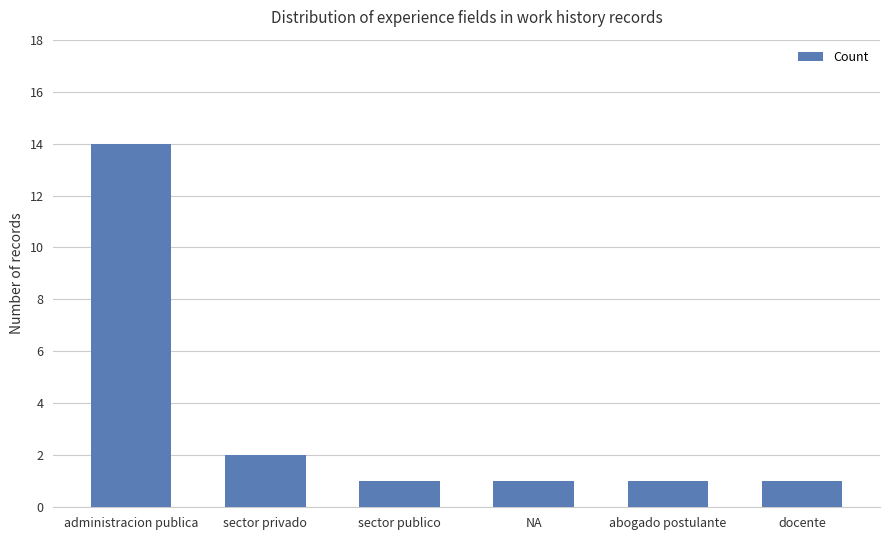

How many categories are shown in the chart?

6